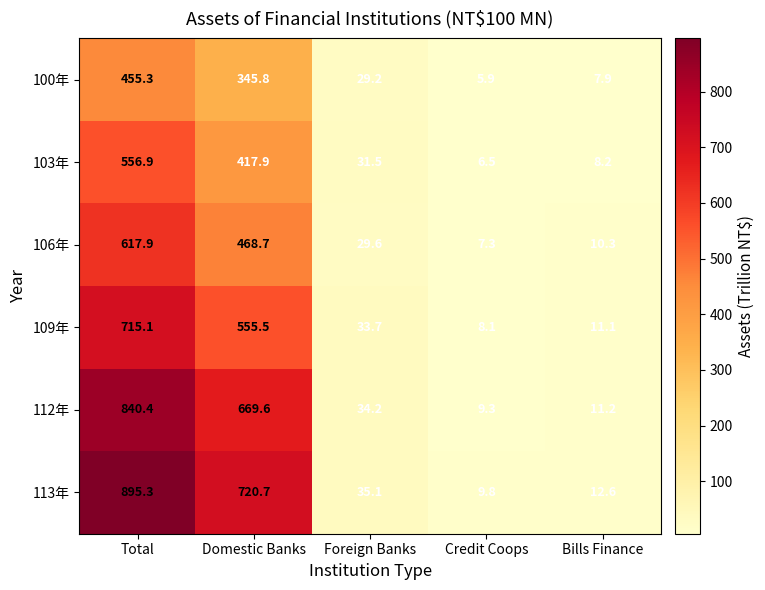

At which category does the chart reach its minimum across all series?

Credit Coops